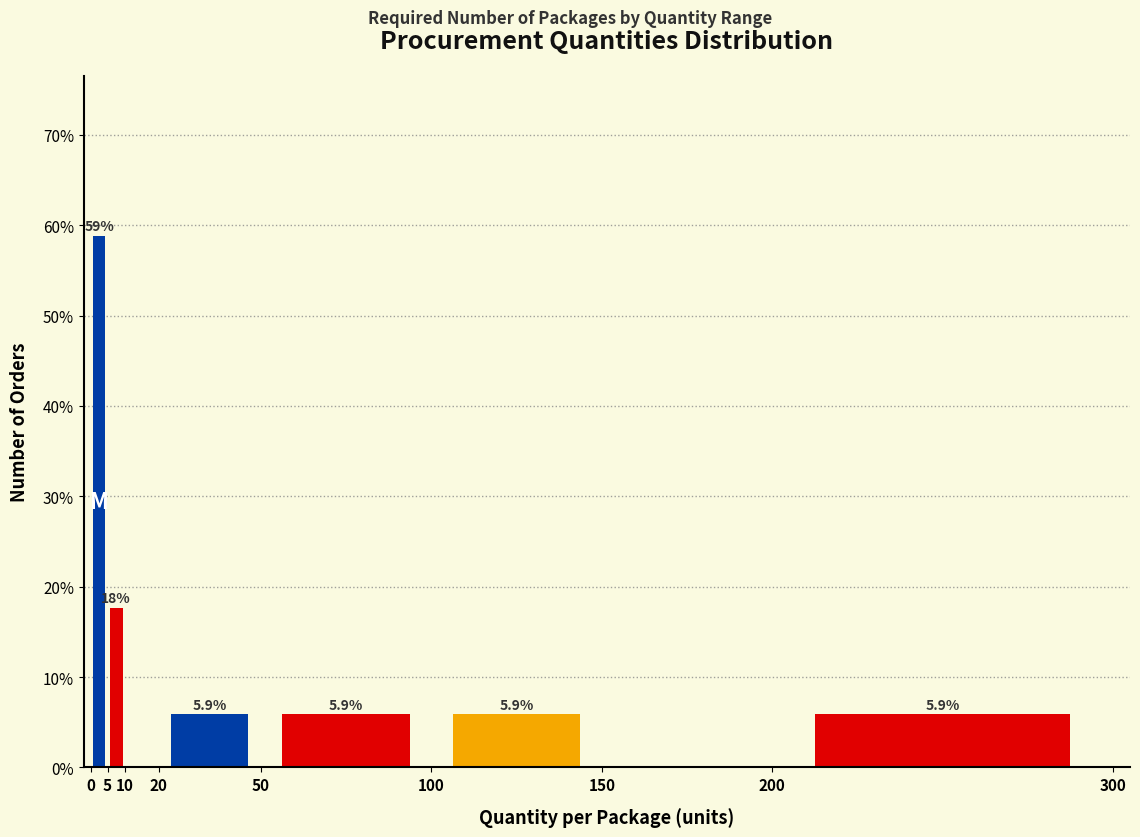

Which range on the x-axis has the tallest bar?

0 to 5